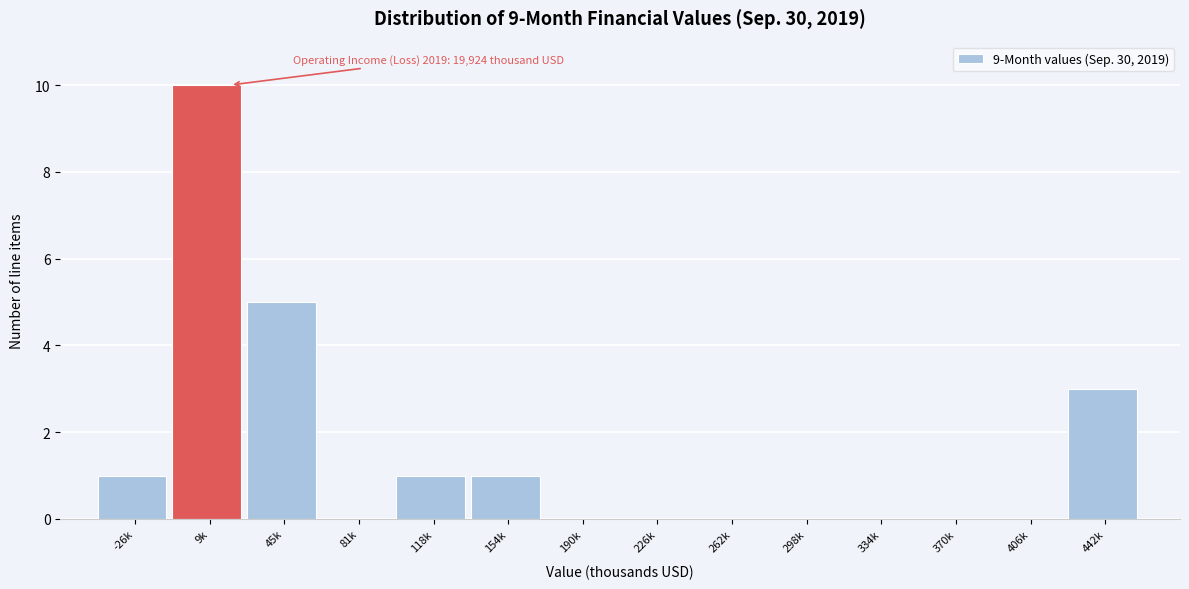

Reading right to left, extract all data points from this chart.

442k=3	406k=0	370k=0	334k=0	298k=0	262k=0	226k=0	190k=0	154k=1	118k=1	81k=0	45k=5	9k=10	-26k=1